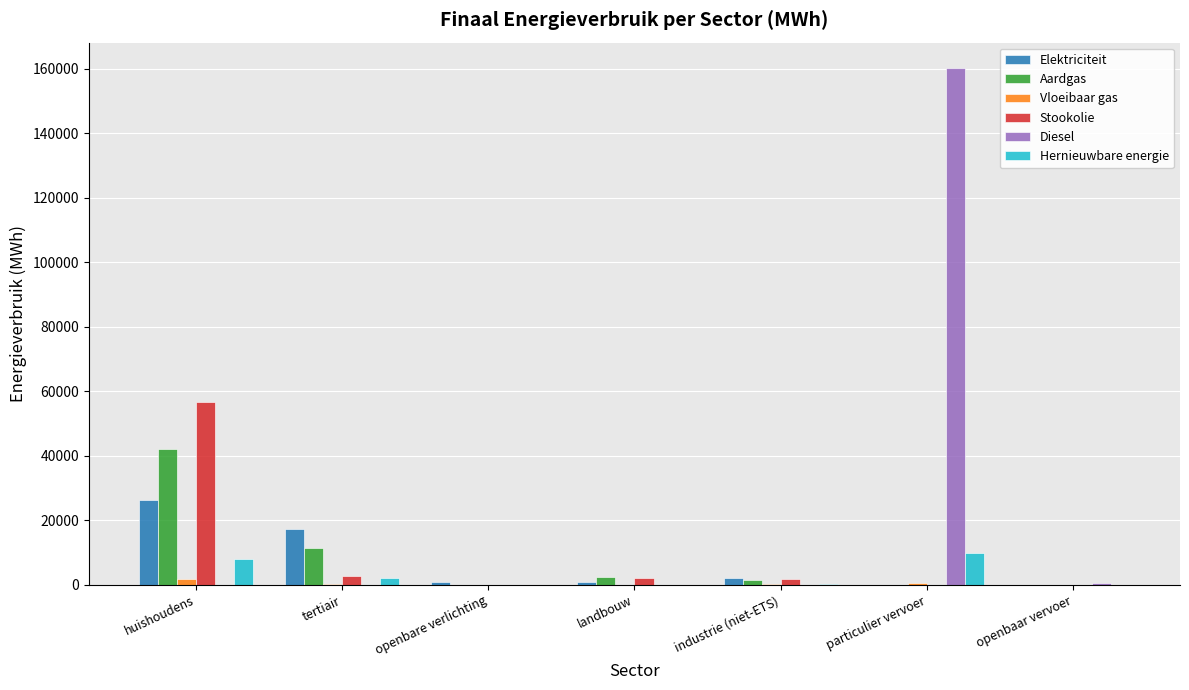

Is it true that Diesel equals 0.0 at landbouw?

True